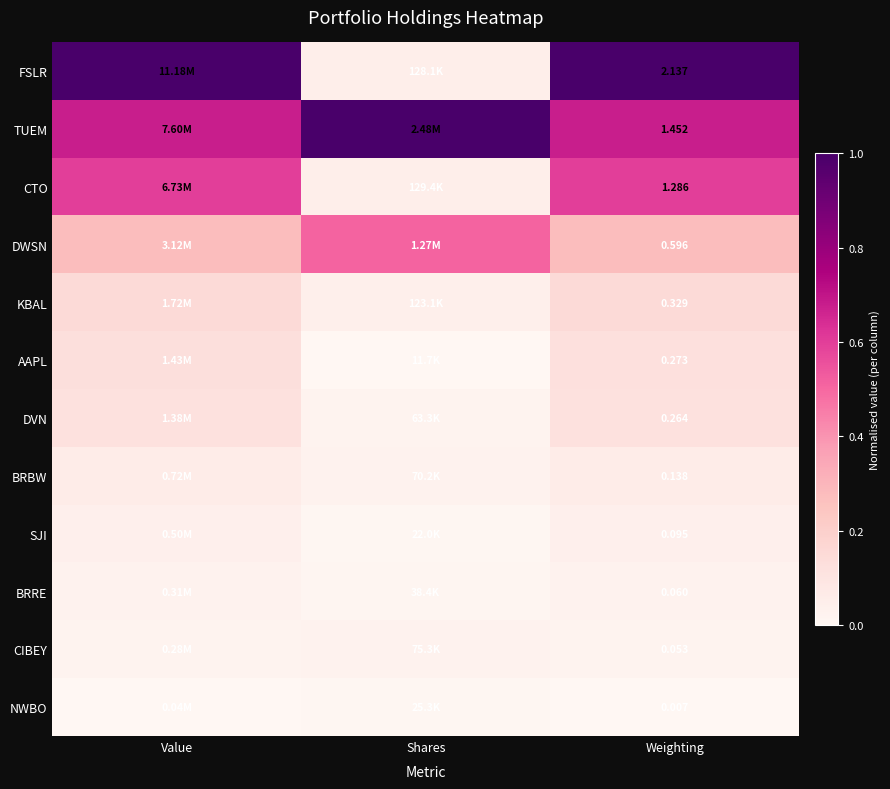

Is the value of BRBW at Weighting greater than the value of DWSN at Weighting?

No